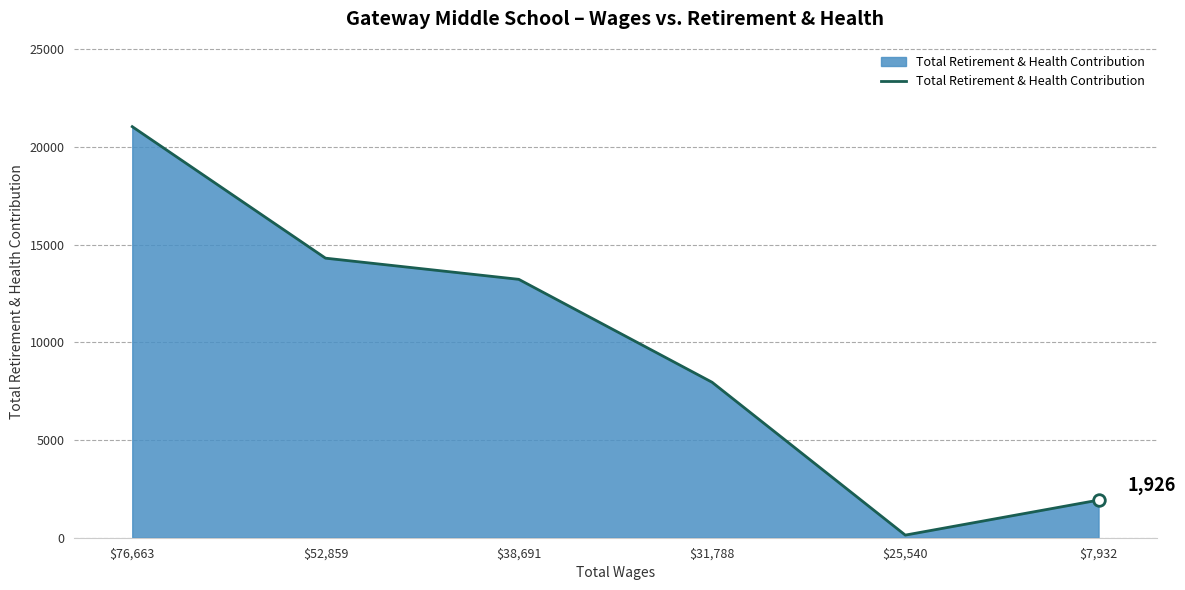

What is the change in value from $76,663 to $25,540?

-20909